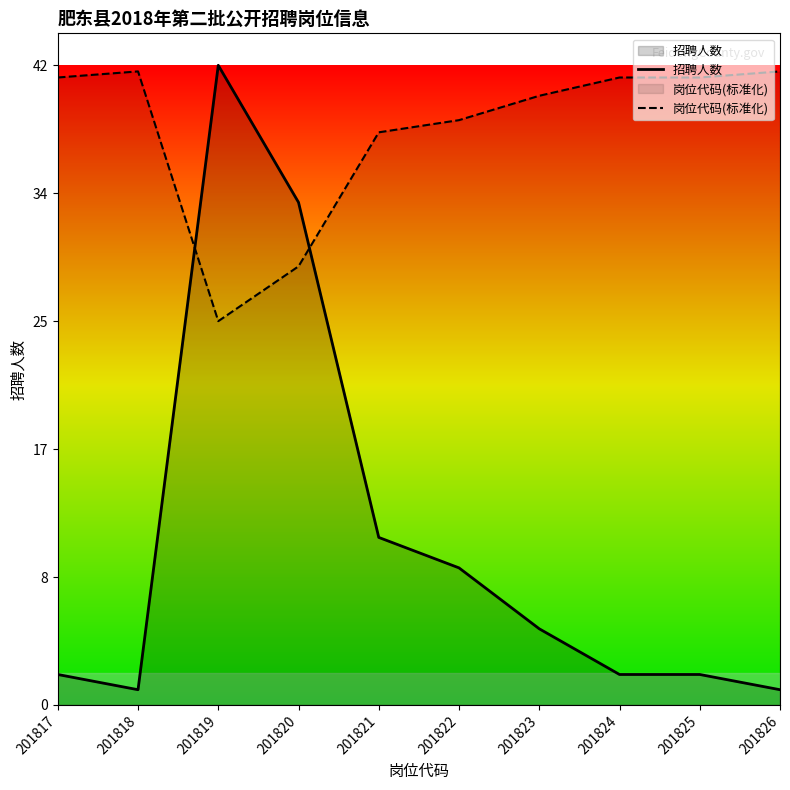

What is the average value of the 招聘人数 series?

10.8